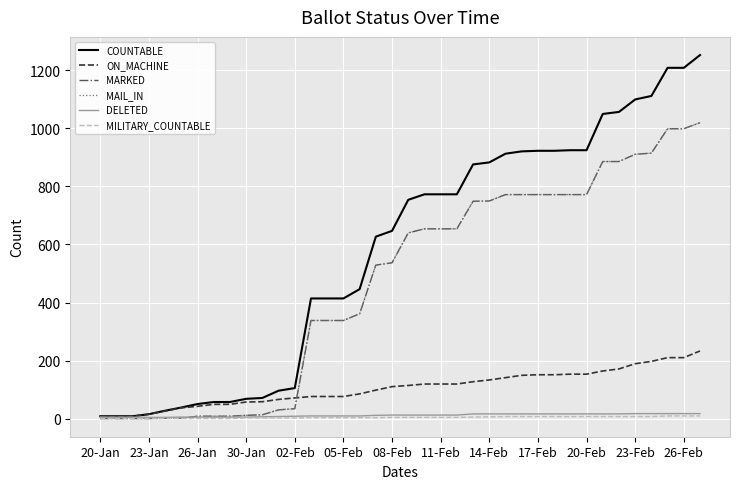

Is this an area chart (filled region under the line)?

No